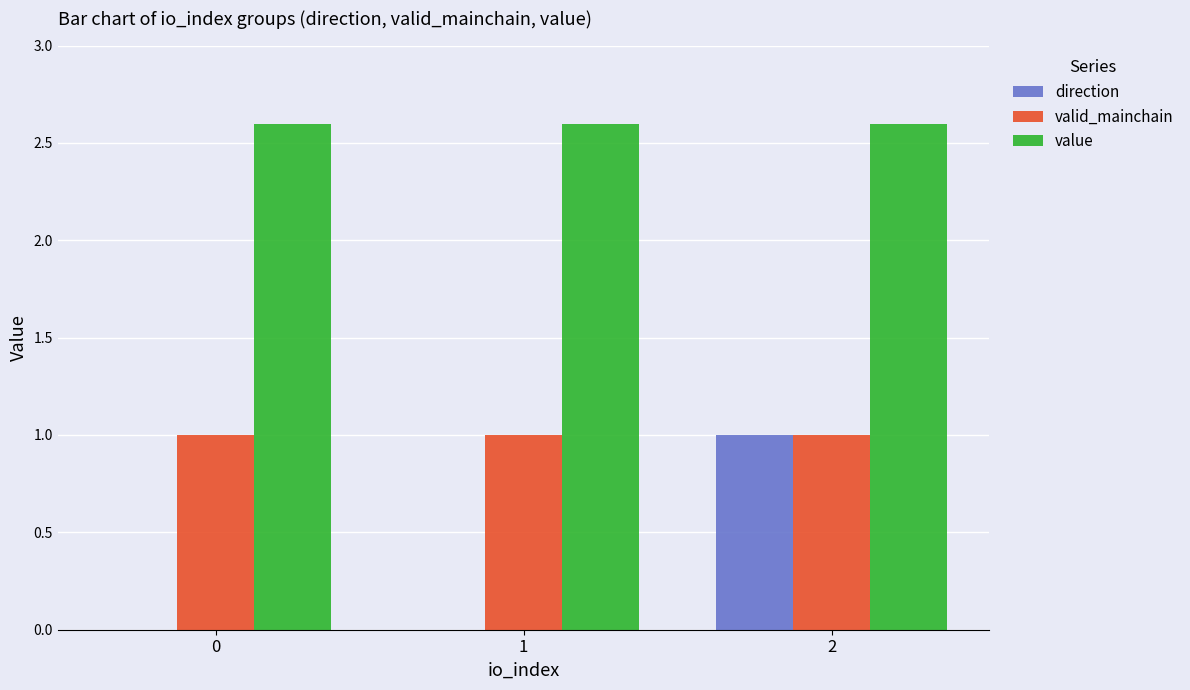

Reading left to right, what are all the values shown in this chart?

direction: -1.0	-1.0	1.0
valid_mainchain: 1.0	1.0	1.0
value: 2.6	2.6	2.6